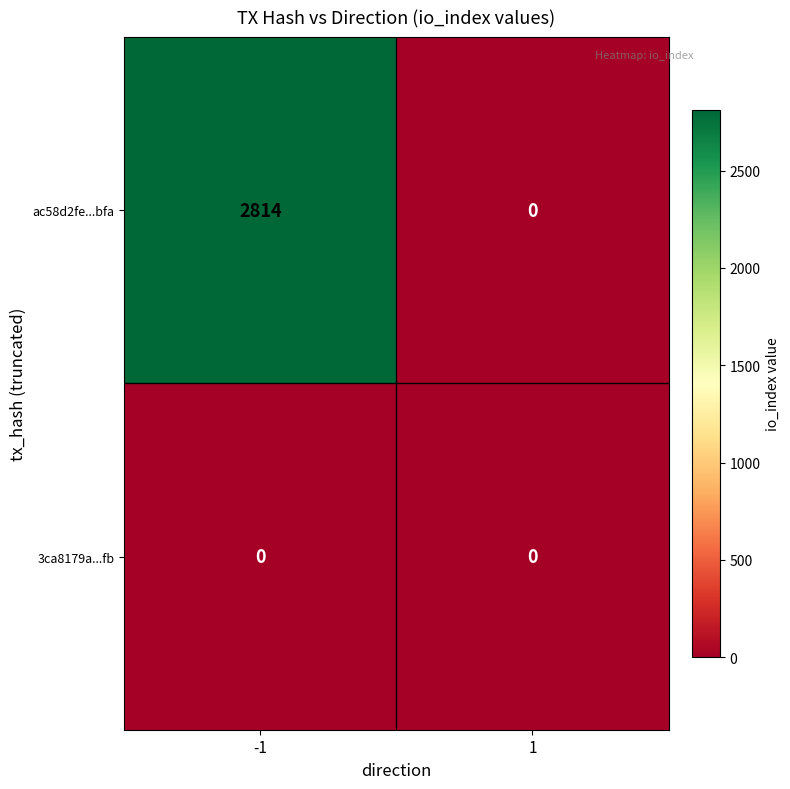

Reading right to left, list all the values displayed in this chart.

ac58d2fe...bfa: 1=0	-1=2814
3ca8179a...fb: 1=0	-1=0